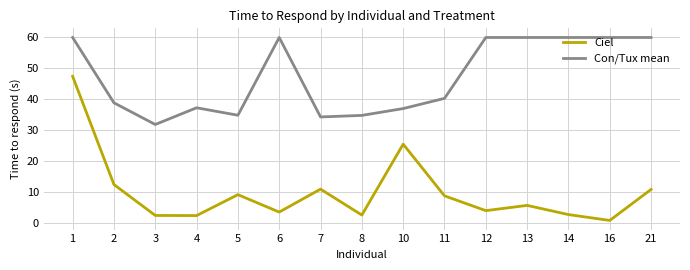

At which category does the chart reach its minimum across all series?

16